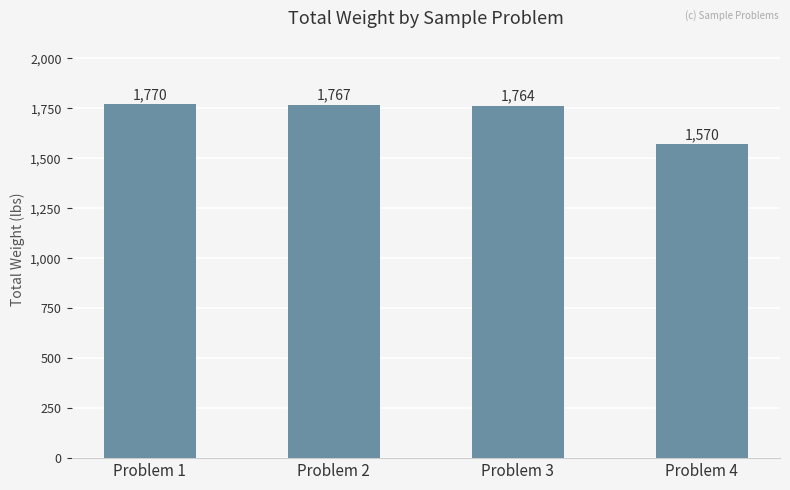

Reading right to left, what are all the values shown in this chart?

1570	1764	1767	1770